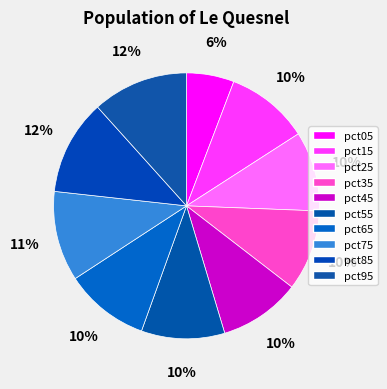

What is the largest slice in the pie chart?

pct95